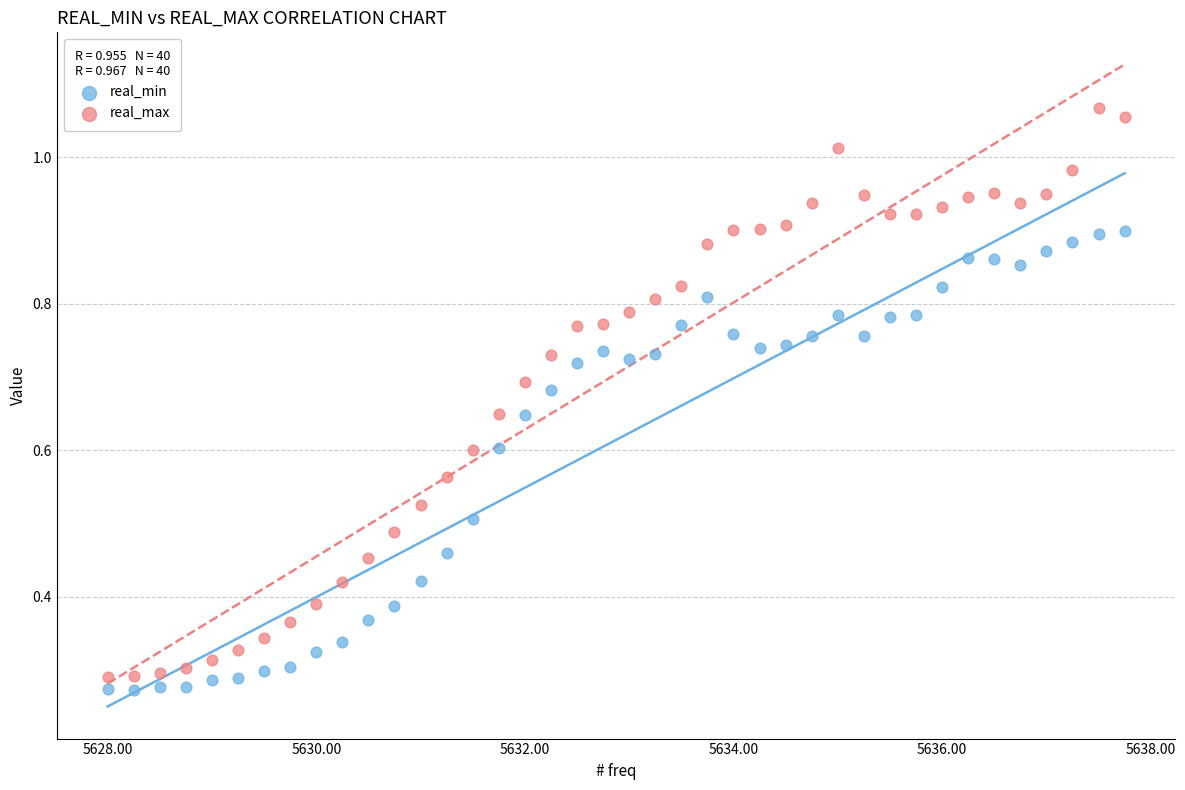

Which series reaches the maximum Y coordinate?

real_max